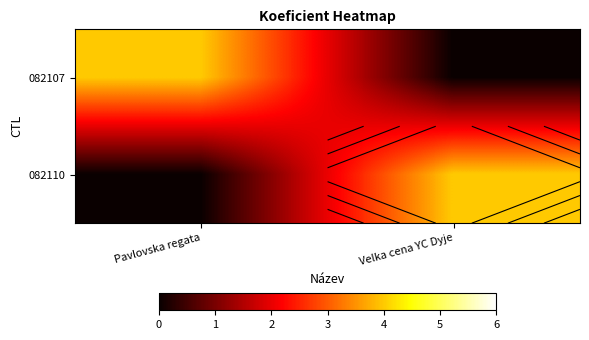

What is the sum of all 082110 values?

4